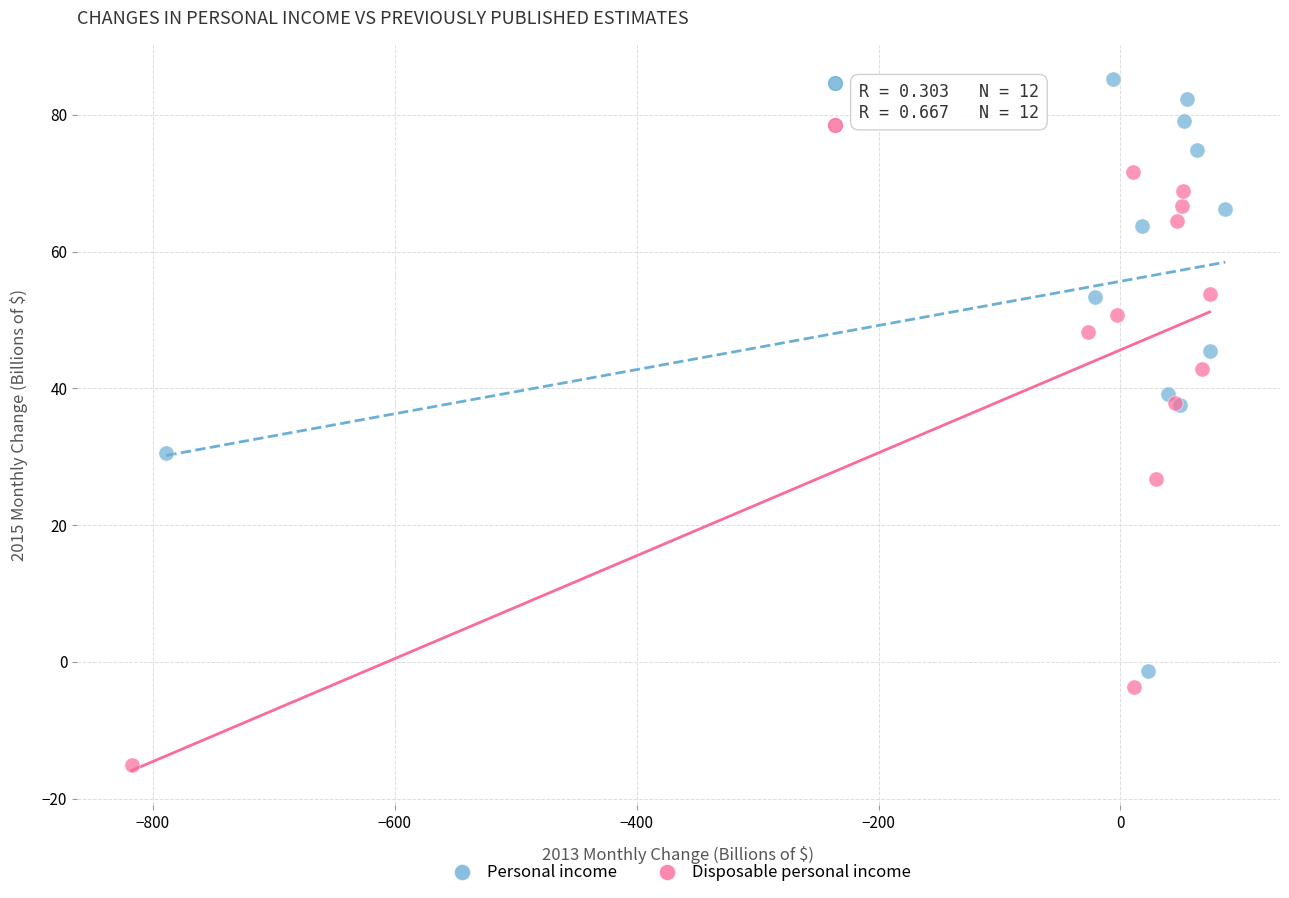

What are all the series names shown in the legend?

Personal income, Disposable personal income